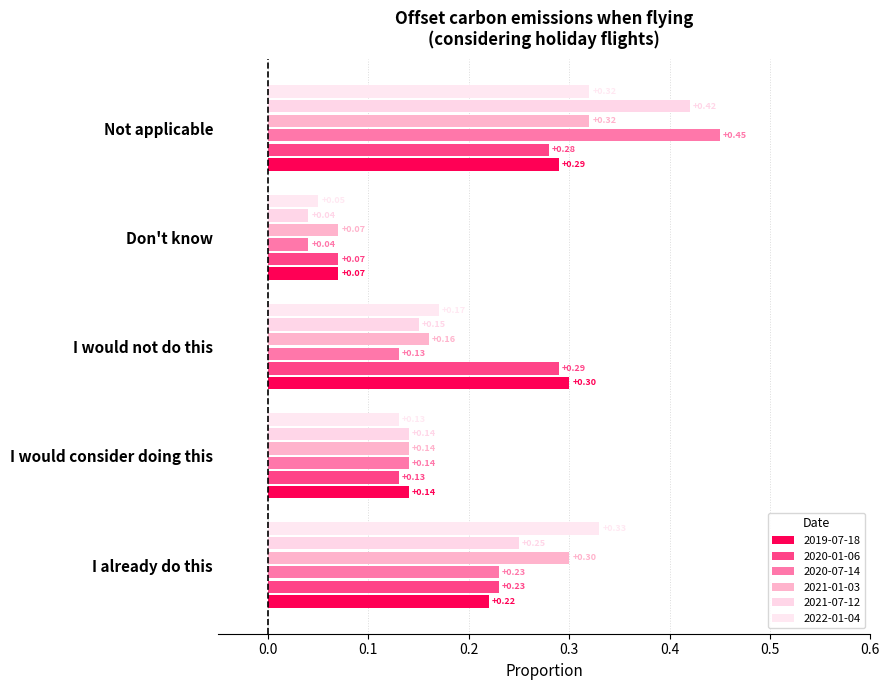

What is the sum of all 2019-07-18 values?

1.0